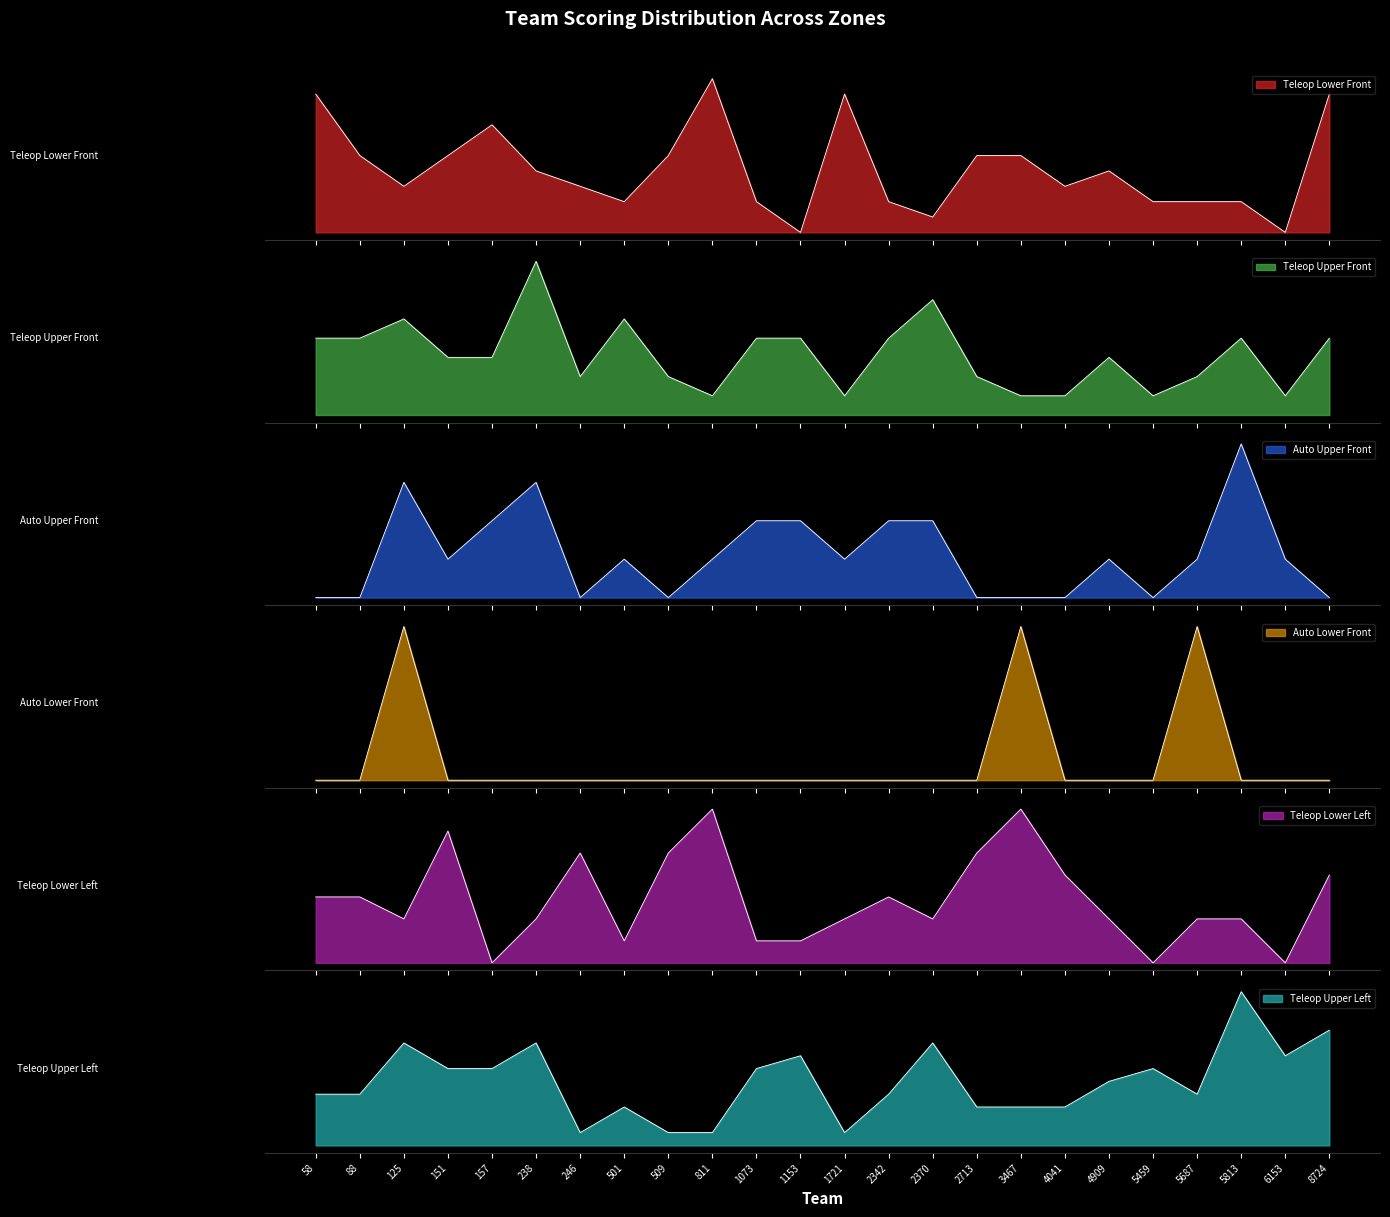

The Teleop Lower Left series shows 6 at 8724. True or false?

False